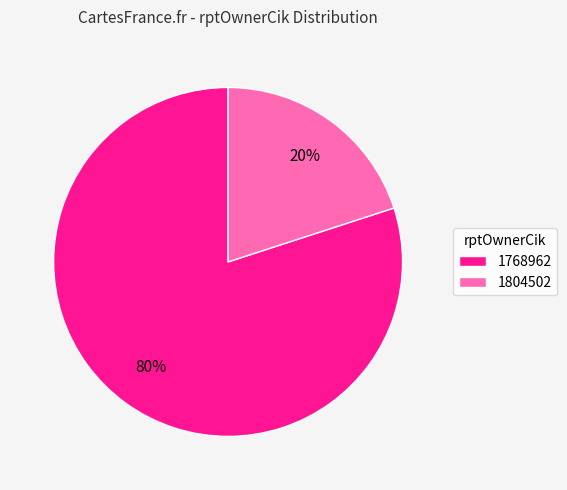

How many slices are in this pie chart?

2